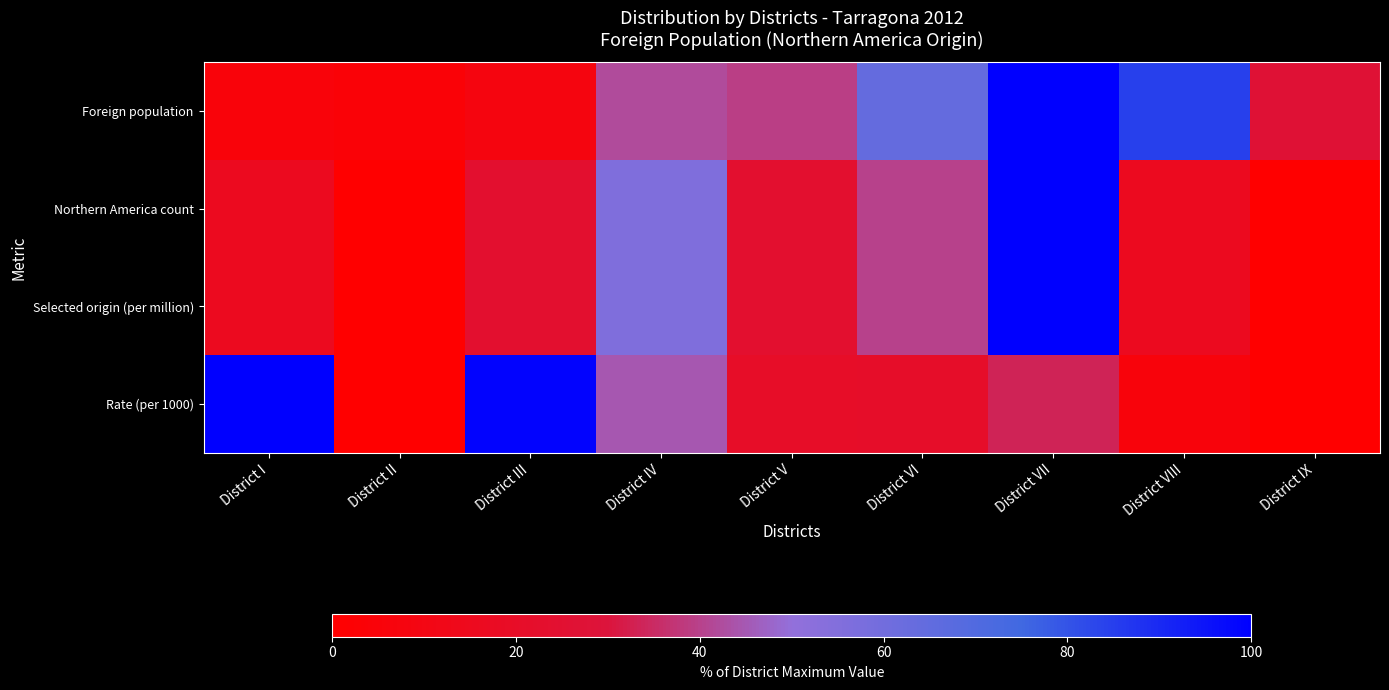

Reading right to left, extract all data points from this chart.

Foreign population: District IX=26.7	District VIII=84.7	District VII=100.0	District VI=64.3	District V=39.3	District IV=42.1	District III=8.1	District II=3.7	District I=5.4
Northern America count: District IX=0.0	District VIII=16.0	District VII=100.0	District VI=40.0	District V=24.0	District IV=56.0	District III=24.0	District II=0.0	District I=16.0
Selected origin (per million): District IX=0.0	District VIII=16.0	District VII=100.0	District VI=40.0	District V=24.0	District IV=56.0	District III=24.0	District II=0.0	District I=16.0
Rate (per 1000): District IX=0.0	District VIII=6.1	District VII=33.3	District VI=21.1	District V=20.2	District IV=44.7	District III=99.1	District II=0.0	District I=100.0